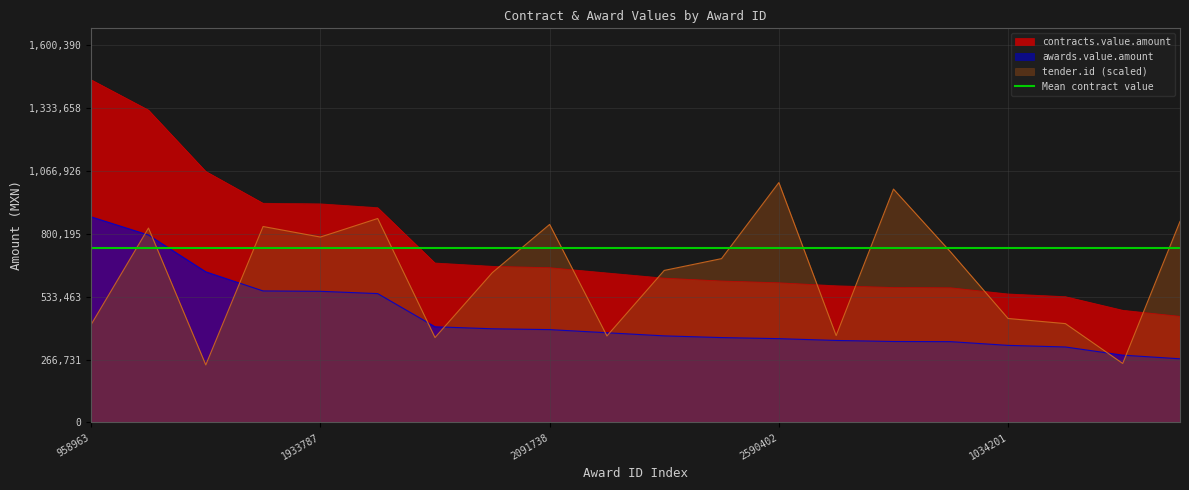

At how many categories does at least one series exceed 649077?

14